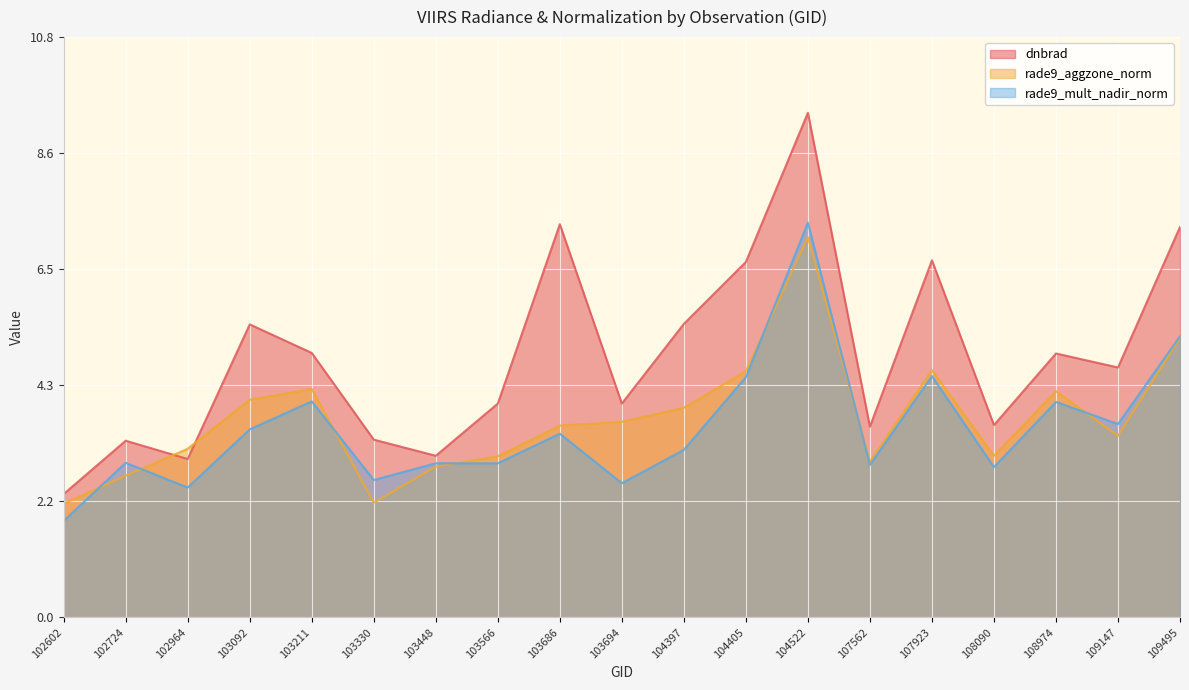

How many data points in rade9_aggzone_norm are less than 3?

6